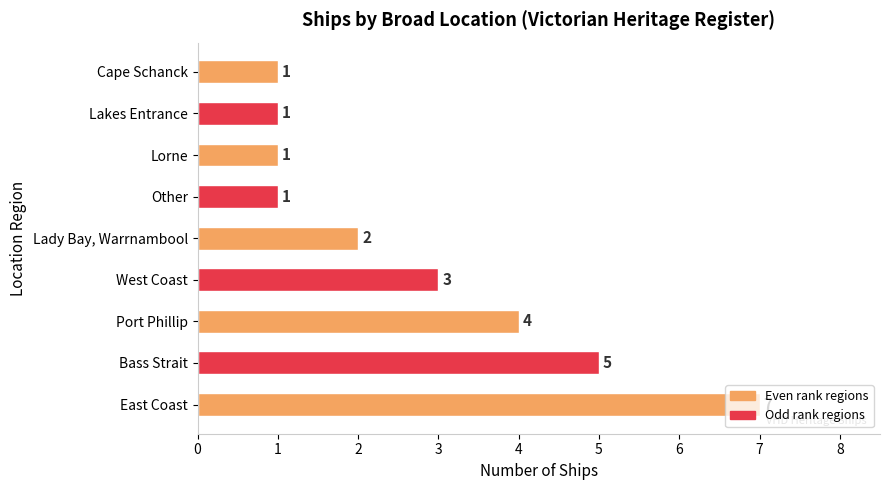

Count the values in the range 1 to 4.

7